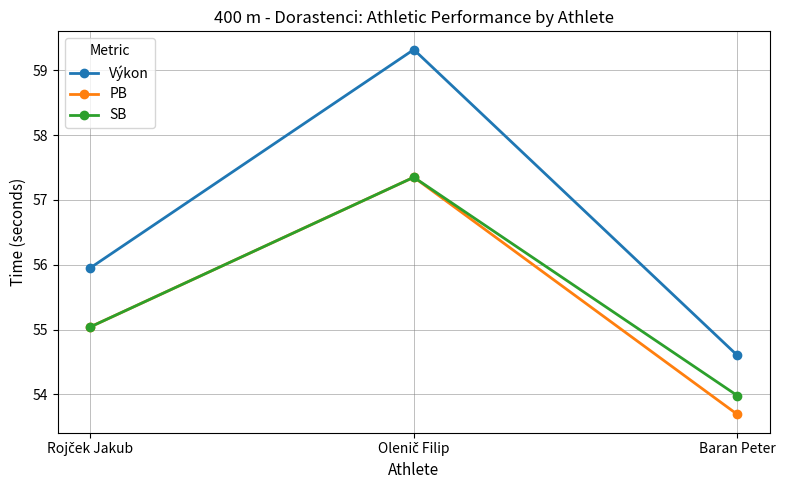

Which series has the largest total across all categories?

Výkon